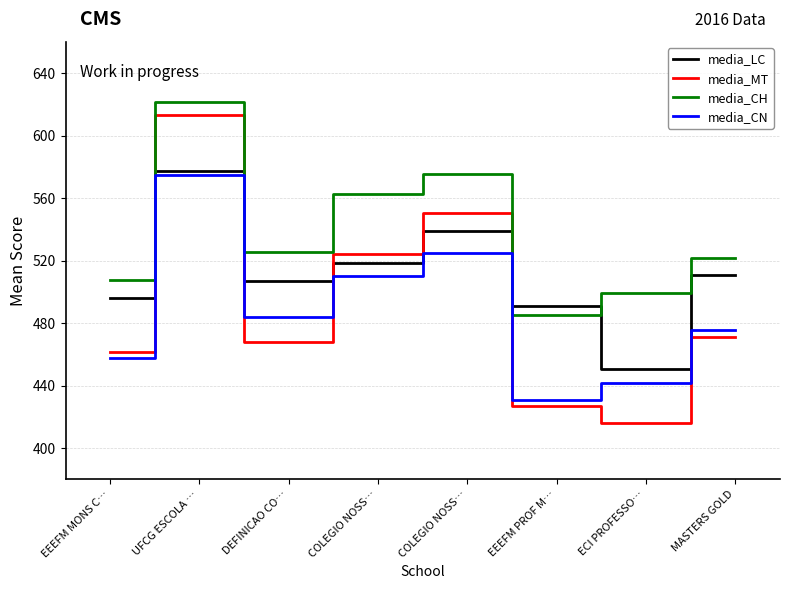

Is this an area chart (filled region under the line)?

No